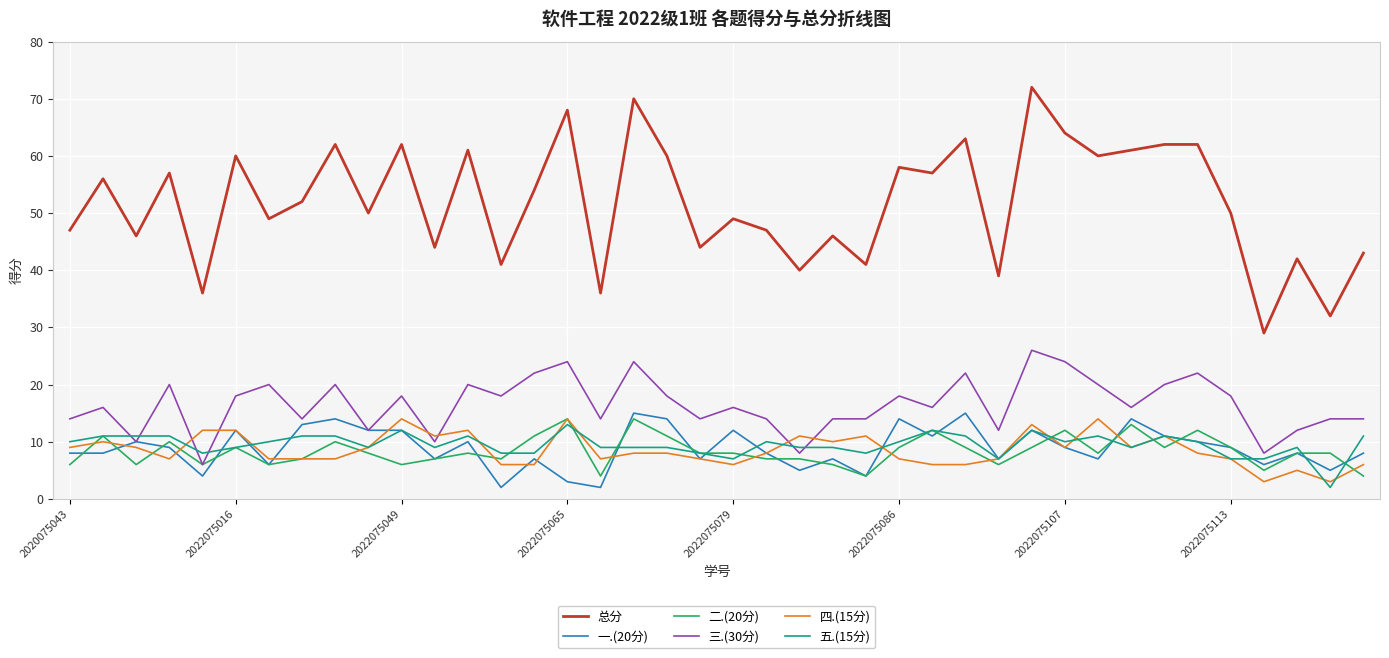

How many interior local valleys does the 总分 series have?

15